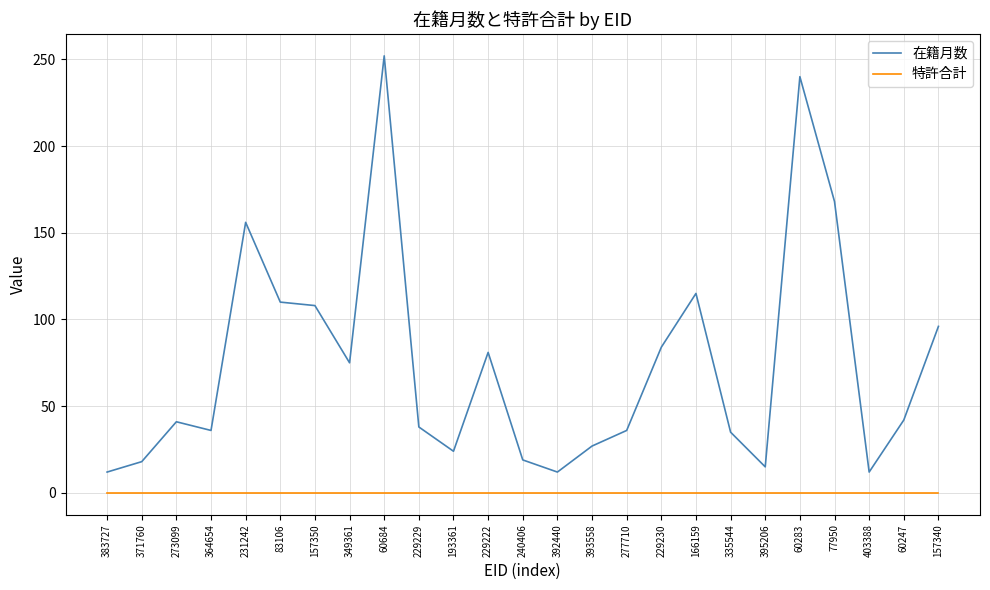

Between 273099 and 392440, which series saw the biggest shift?

在籍月数